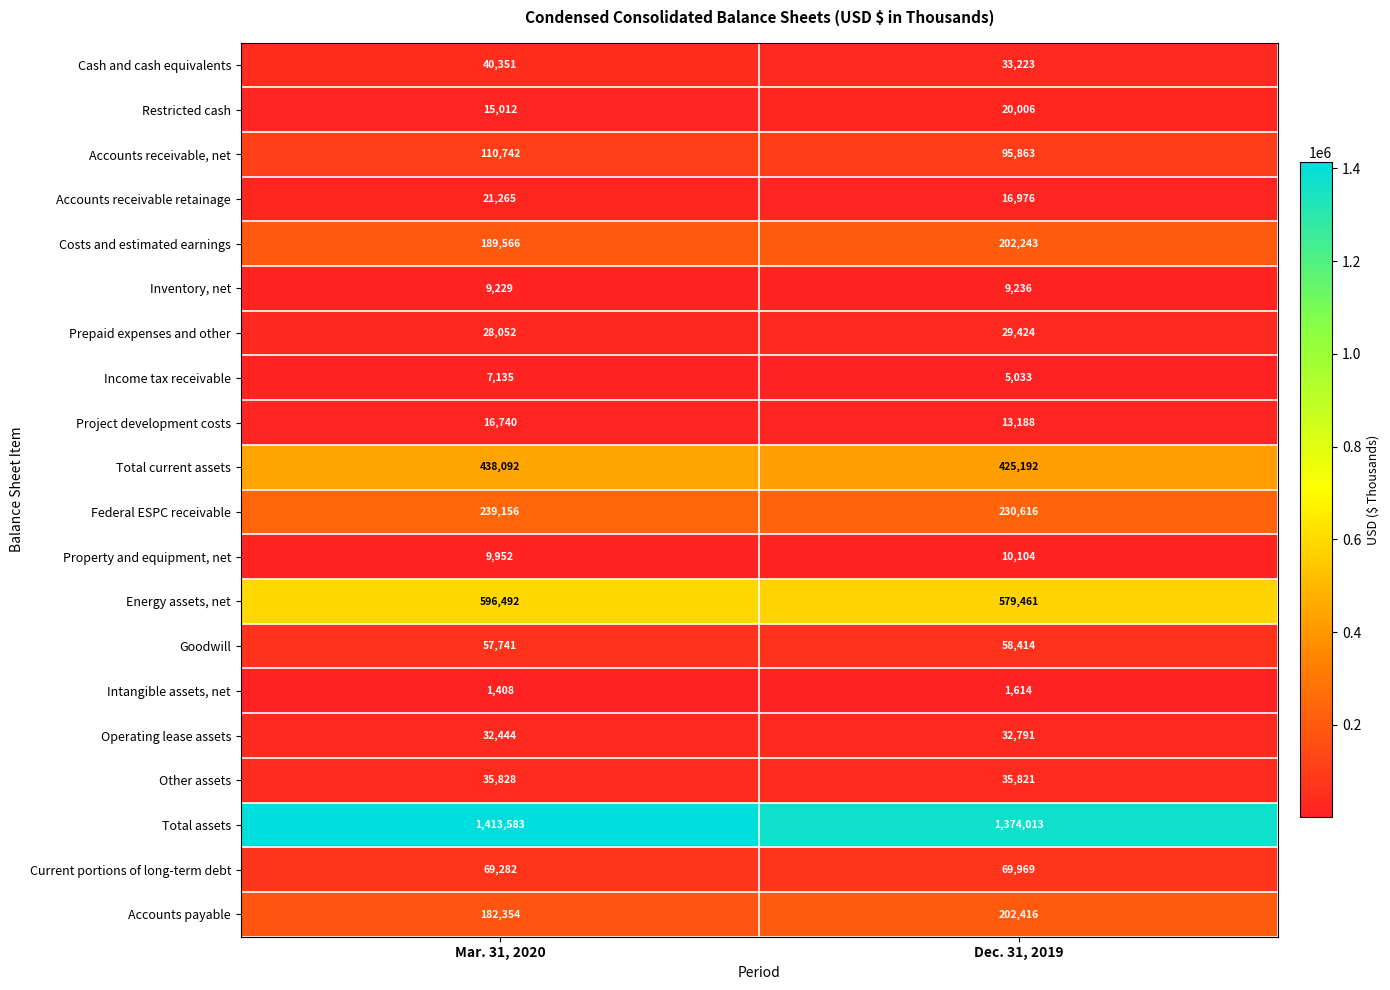

List the series in order of their peak value, lowest first.

Intangible assets, net, Income tax receivable, Inventory, net, Property and equipment, net, Project development costs, Restricted cash, Accounts receivable retainage, Prepaid expenses and other, Operating lease assets, Other assets, Cash and cash equivalents, Goodwill, Current portions of long-term debt, Accounts receivable, net, Costs and estimated earnings, Accounts payable, Federal ESPC receivable, Total current assets, Energy assets, net, Total assets